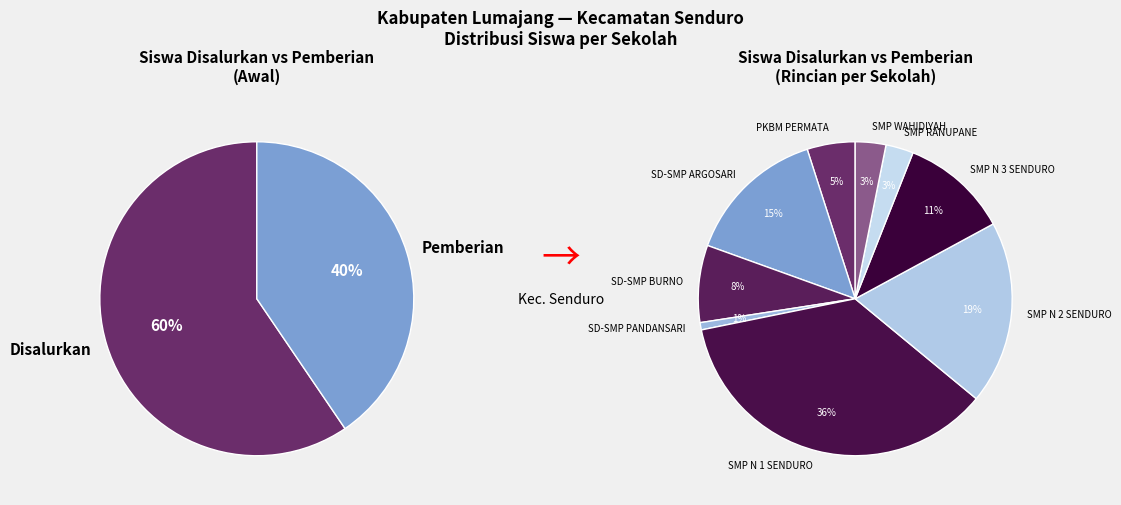

Count the number of slices in the pie.

9